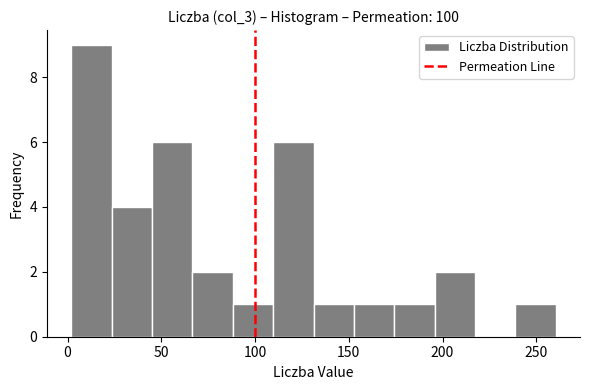

What is the height of the bar covering 195 to 215 on the x-axis? Neither the bar edges nor the heights are printed on the chart, so give them approximately, as read against the axes.

2